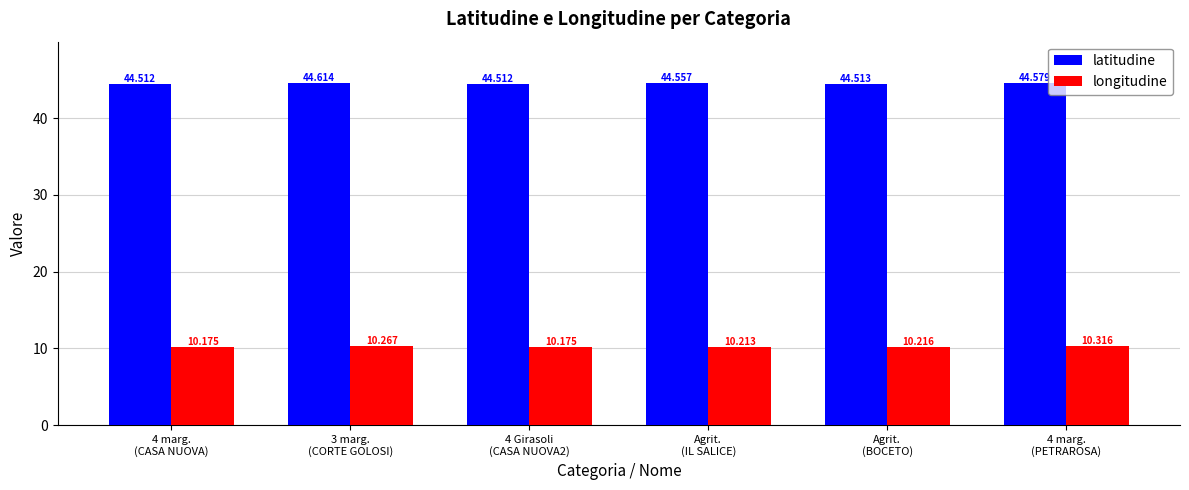

At how many categories does at least one series exceed 37?

6